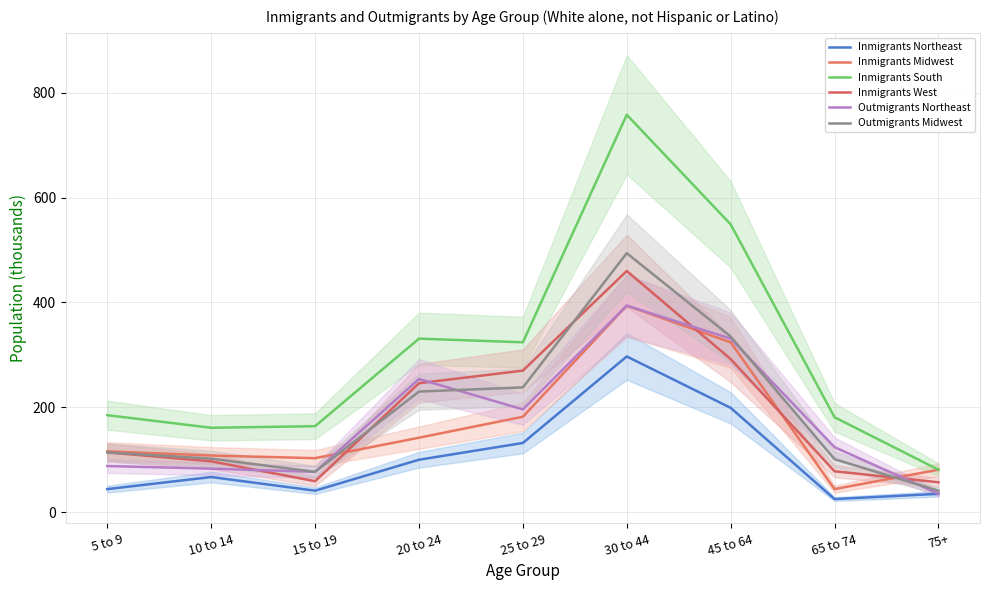

What position from the left is 25 to 29?

5